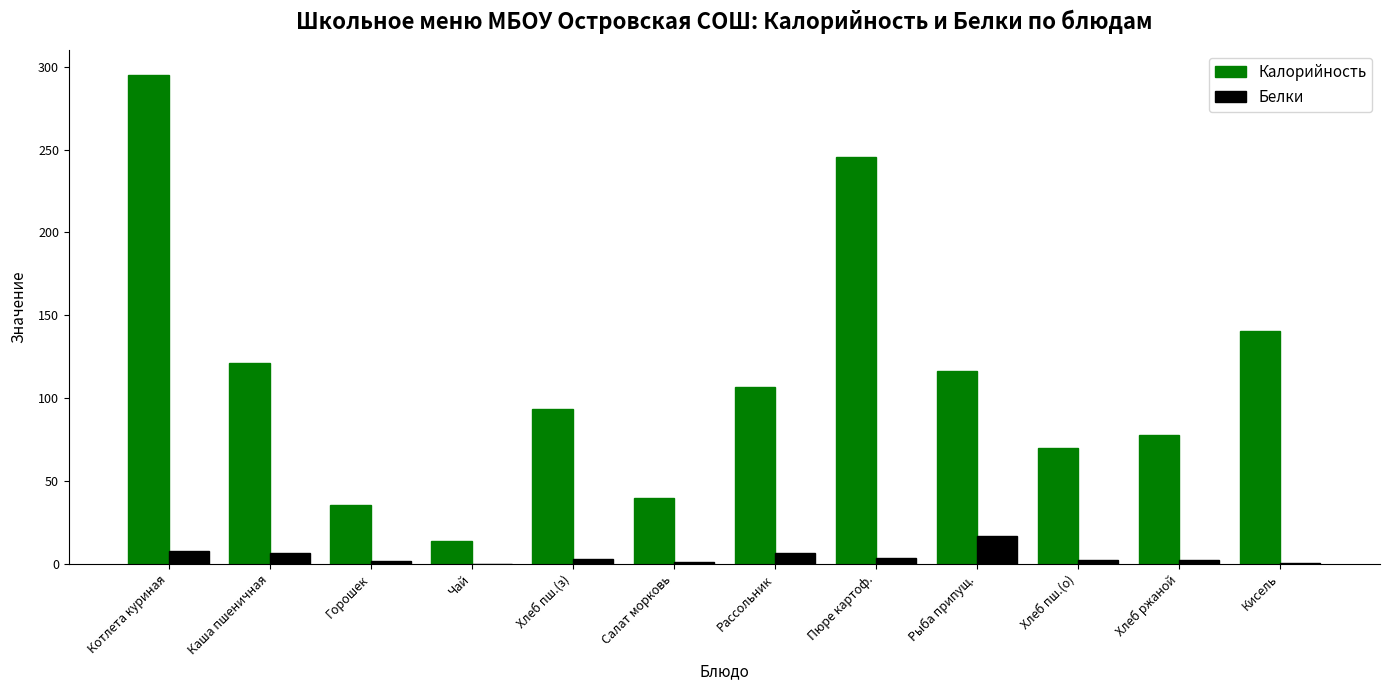

What is the sum of all Белки values?

52.4